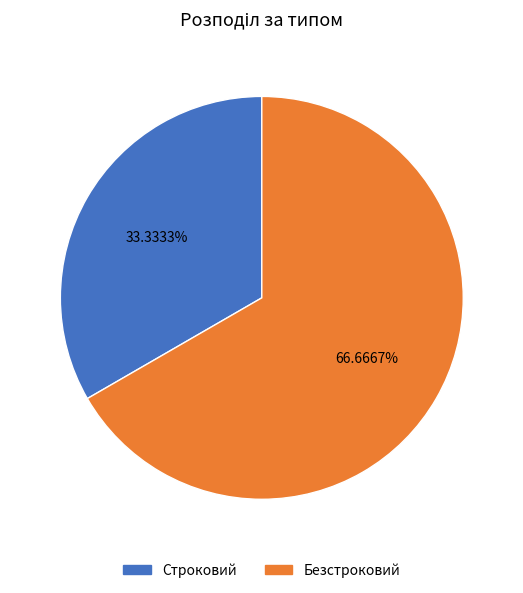

Does Безстроковий represent more than half of the total?

Yes